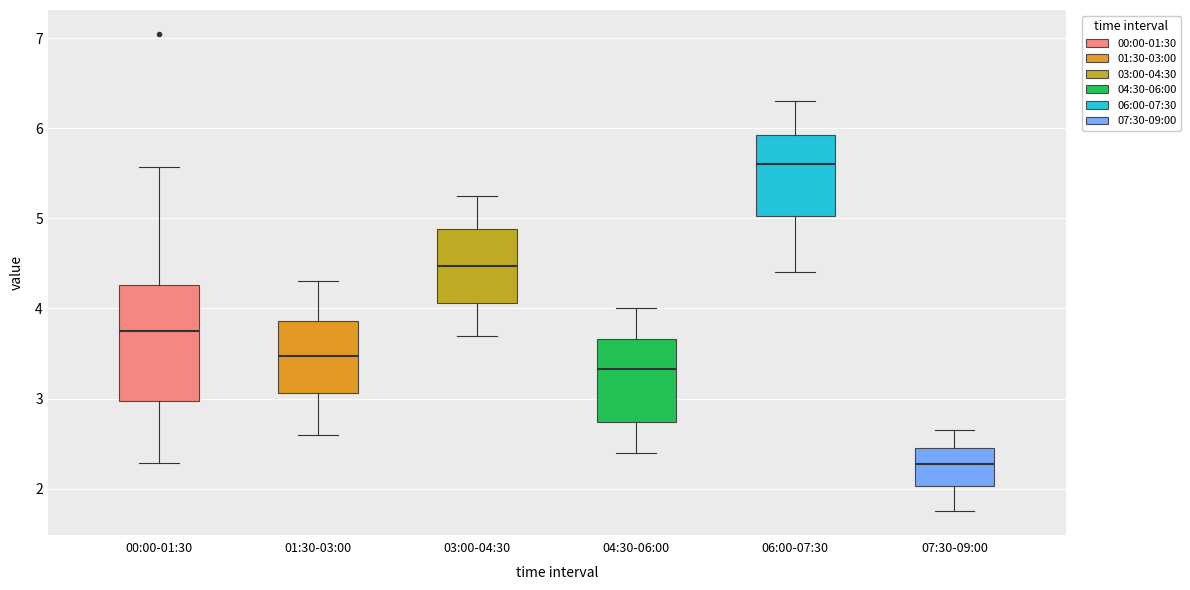

Reading left to right, read every box against the y-axis: the position of its median line, the range the box covers, and the ends of its whiskers. The values are not printed on the chart, so give them approximately, as read against the axis.

00:00-01:30: median 3.8, box 3.0 to 4.3, whiskers 2.3 to 5.6
01:30-03:00: median 3.5, box 3.1 to 3.9, whiskers 2.6 to 4.3
03:00-04:30: median 4.5, box 4.1 to 4.9, whiskers 3.7 to 5.3
04:30-06:00: median 3.3, box 2.7 to 3.7, whiskers 2.4 to 4.0
06:00-07:30: median 5.6, box 5.0 to 5.9, whiskers 4.4 to 6.3
07:30-09:00: median 2.3, box 2.0 to 2.5, whiskers 1.8 to 2.7